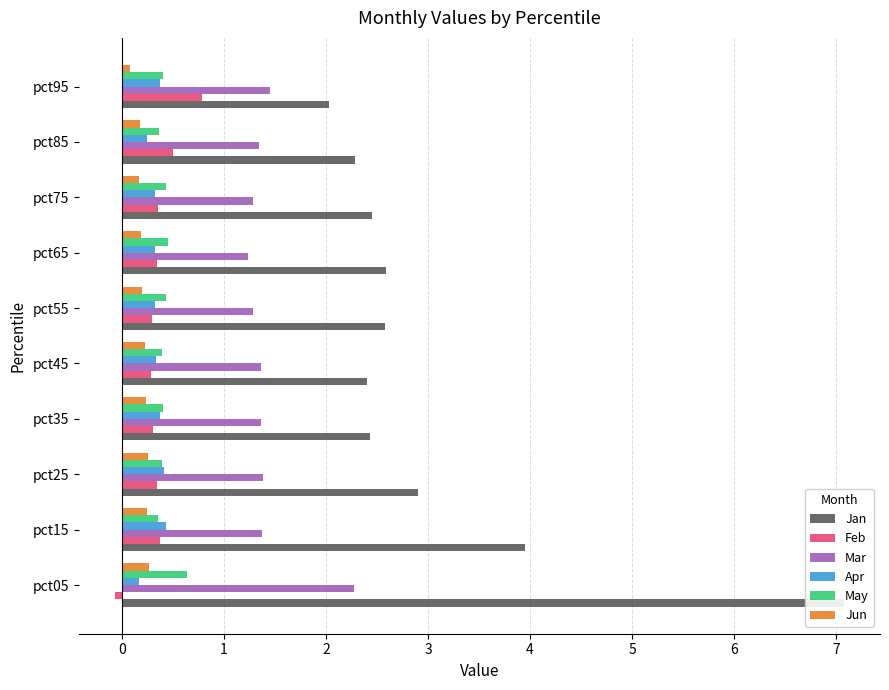

Rank the categories by Feb value from highest to lowest.

pct95, pct85, pct15, pct75, pct25, pct65, pct35, pct55, pct45, pct05